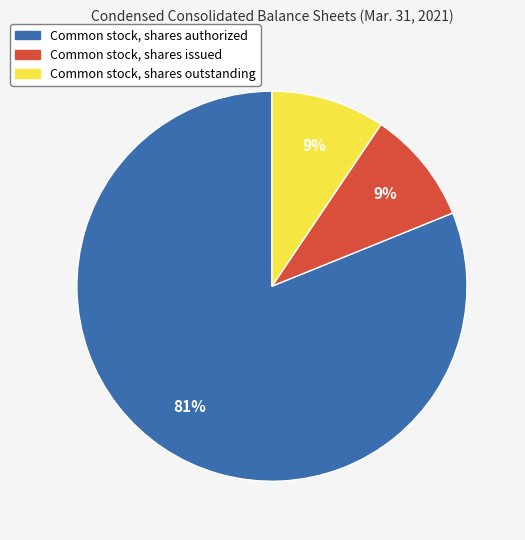

To the nearest percent, what portion does Common stock, shares outstanding represent?

9%